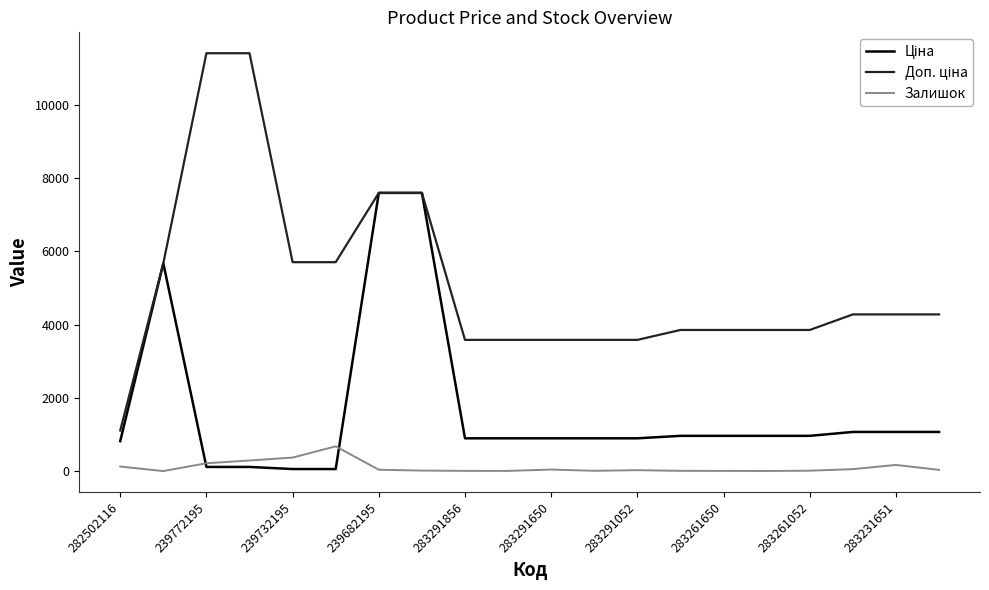

What is the greatest value displayed?

11410.0